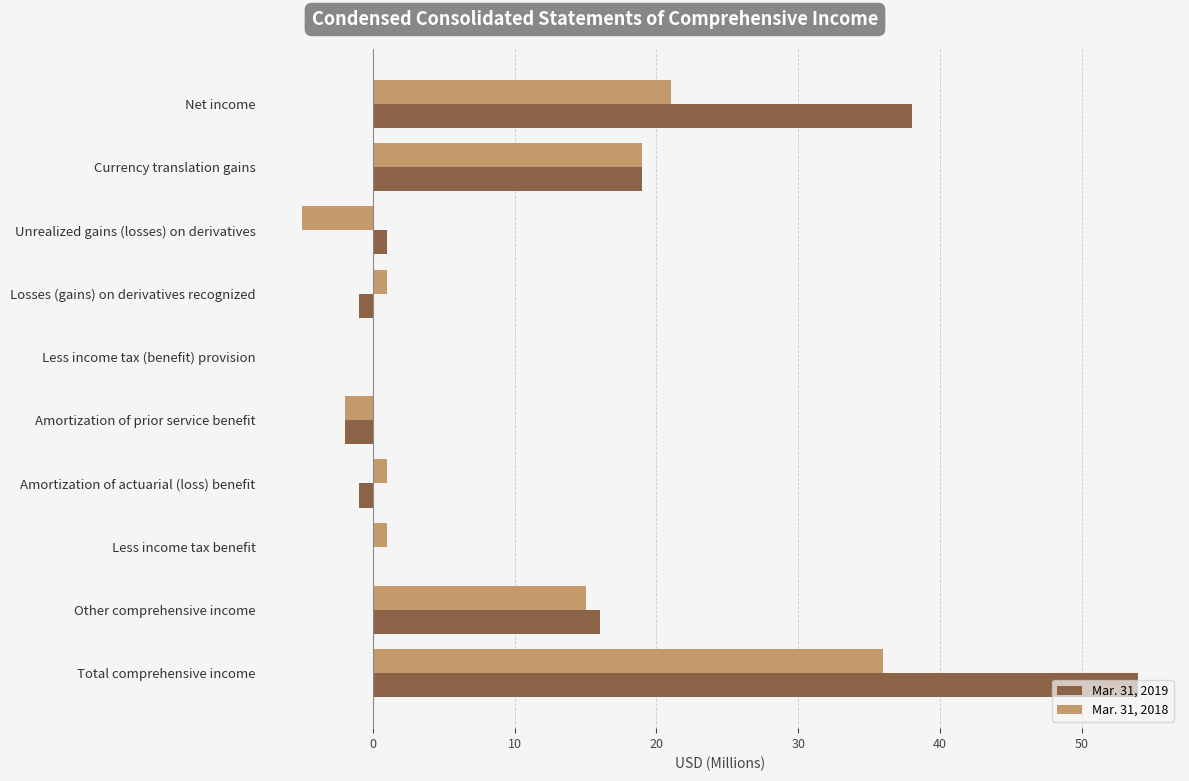

What are all the series names shown in the legend?

Mar. 31, 2019, Mar. 31, 2018